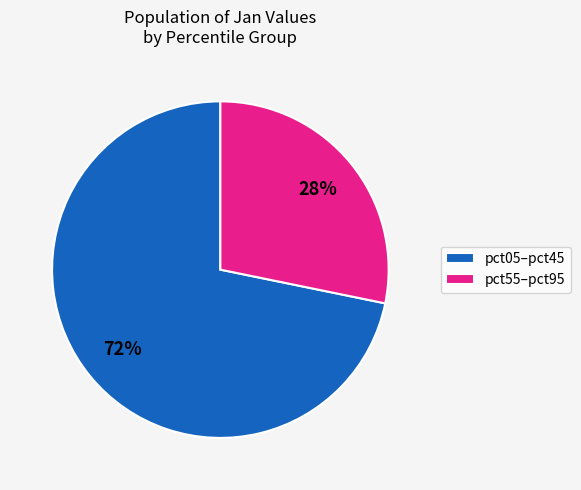

To the nearest percent, what portion does pct05–pct45 represent?

72%